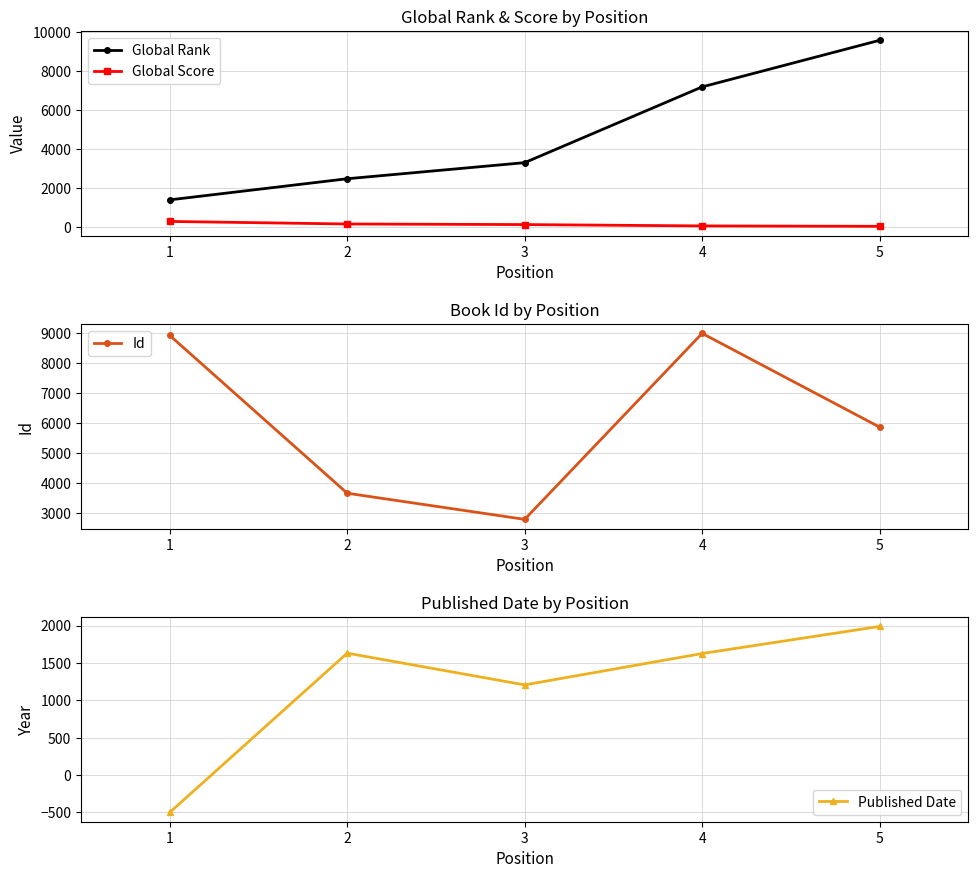

List the series in order of their peak value, lowest first.

Global Score, Published Date, Id, Global Rank